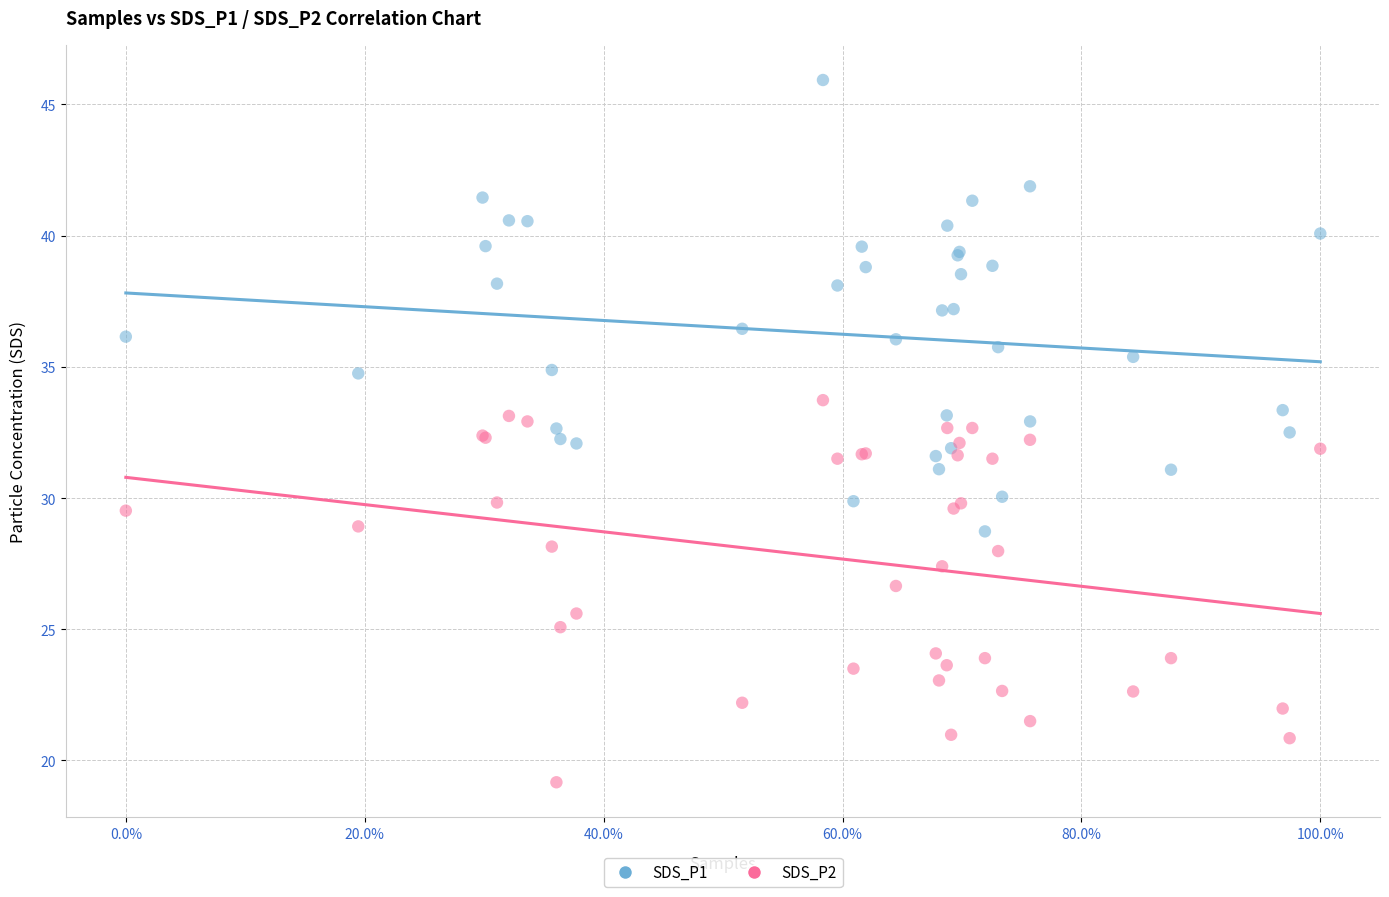

Which series has the largest Y range (max minus min)?

SDS_P1